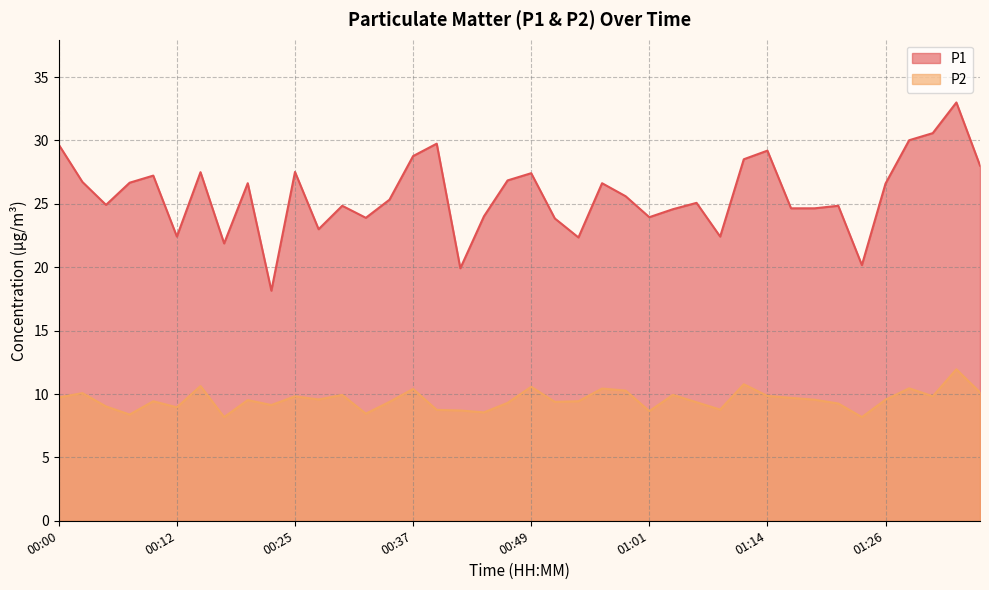

What is the difference between the highest and lowest values at 01:09?

13.7